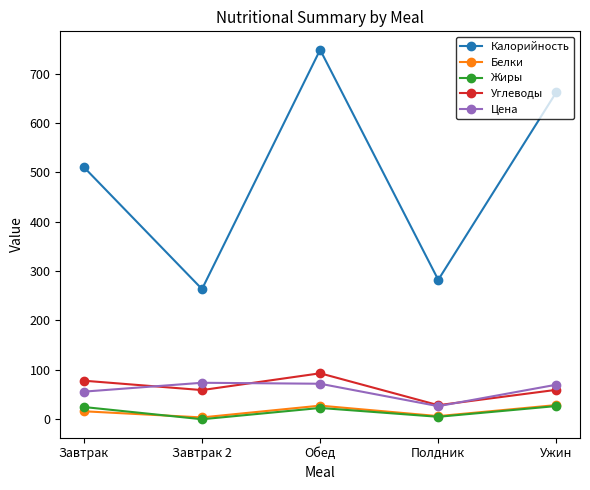

What is the label of the 1st point from the right?

Ужин